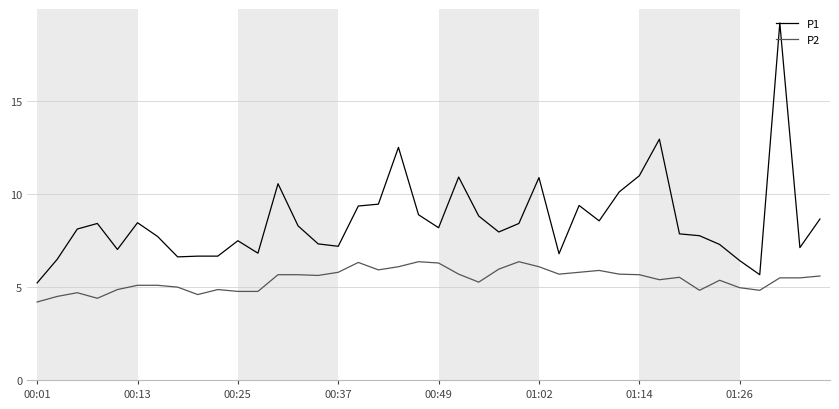

At how many categories does at least one series exceed 18?

1